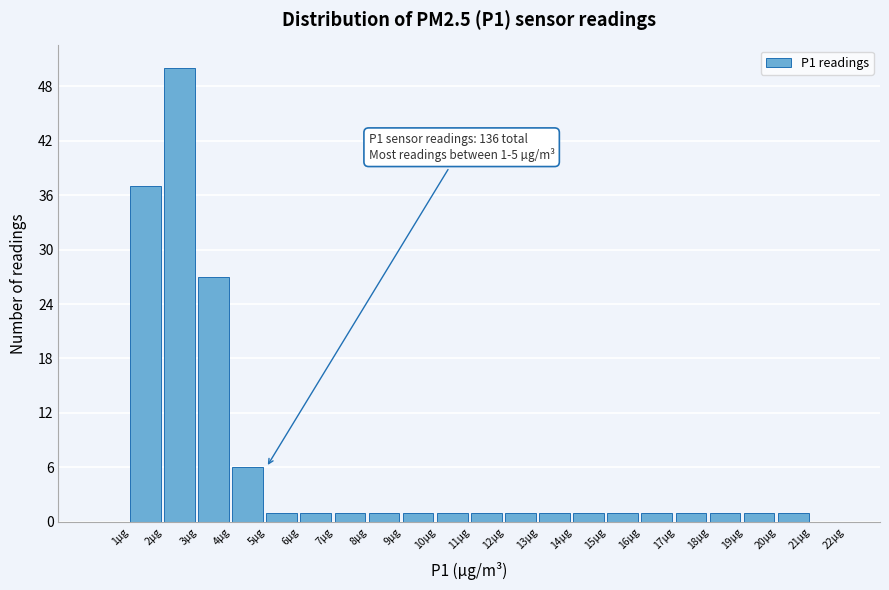

Which range on the x-axis has the tallest bar?

2 to 3